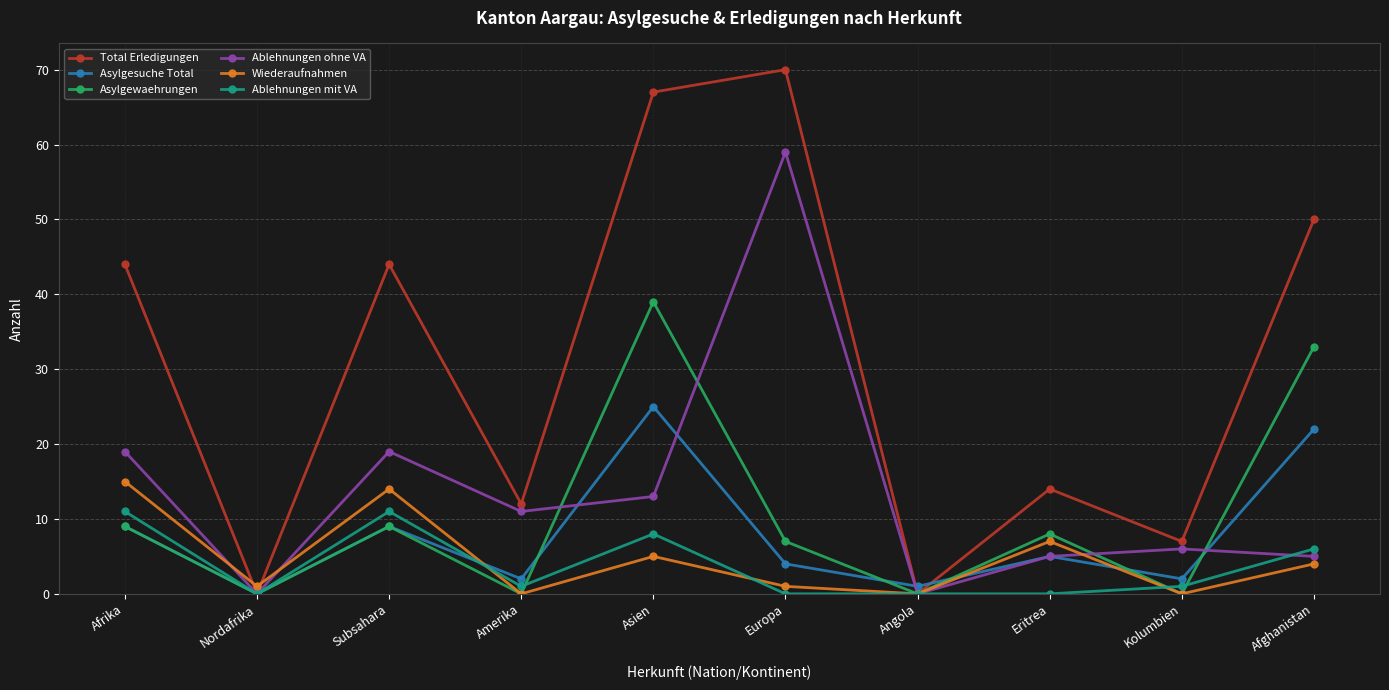

Where is the first local maximum for Wiederaufnahmen?

Subsahara